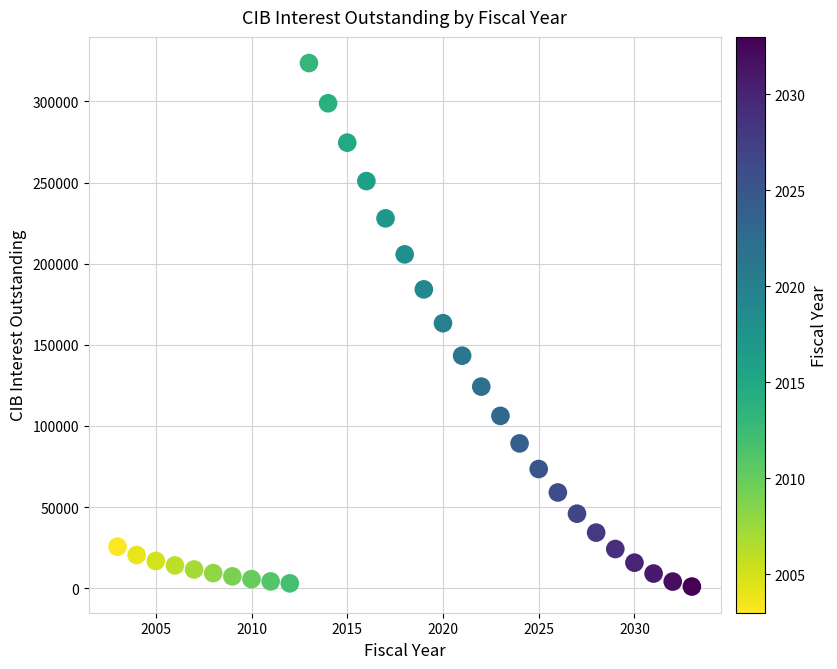

What is the range of X values (max minus min)?

30.0